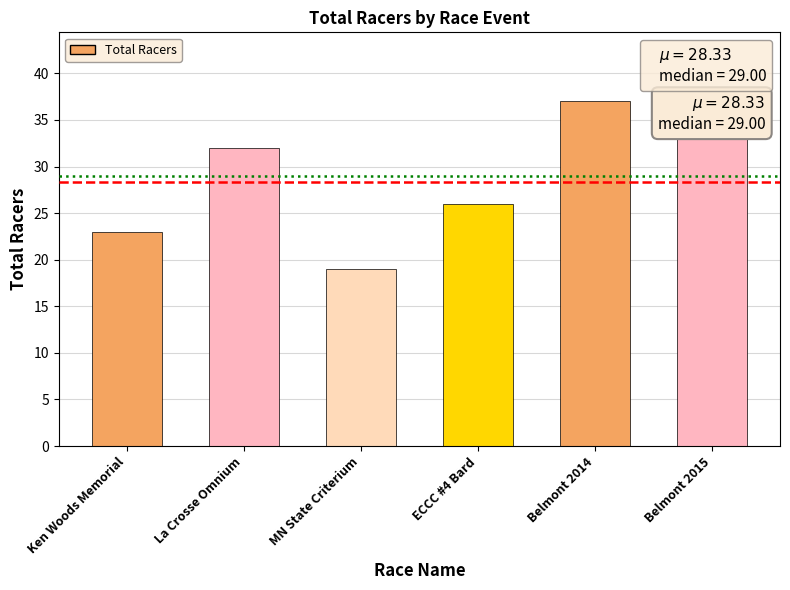

How many data points are less than 32?

3